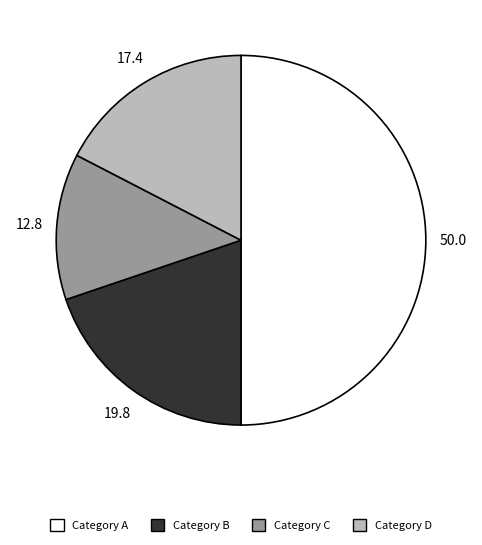

Does Category B represent more than half of the total?

No